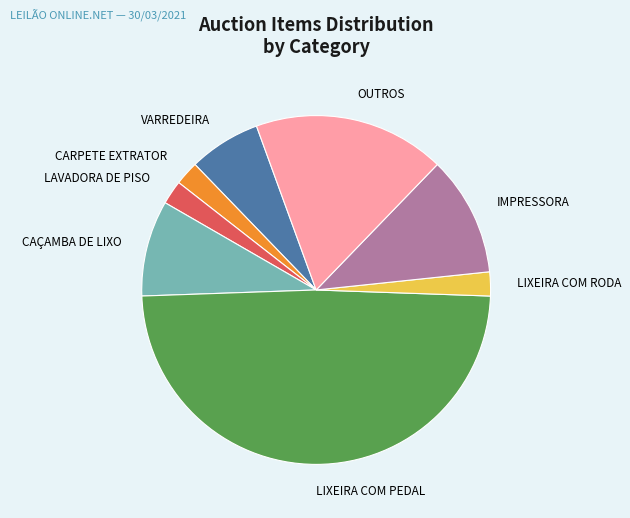

Do OUTROS and CAÇAMBA DE LIXO together represent more than half of the pie?

No